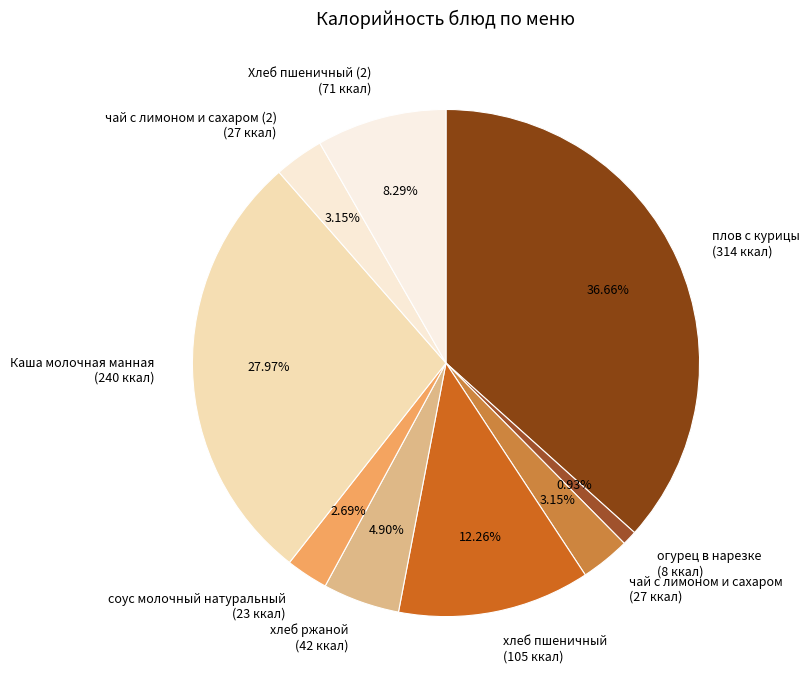

Which has a higher value, хлеб пшеничный (105 ккал) or плов с курицы (314 ккал)?

плов с курицы (314 ккал)